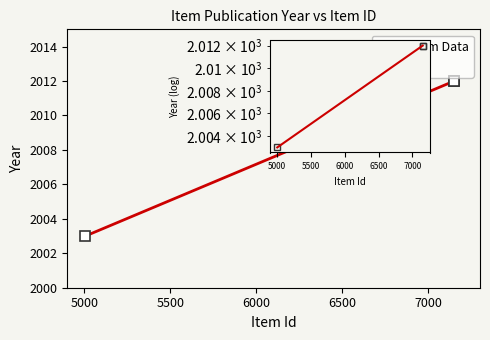

Is it true that Dublin Core:Date equals 3054 at 7151?

False